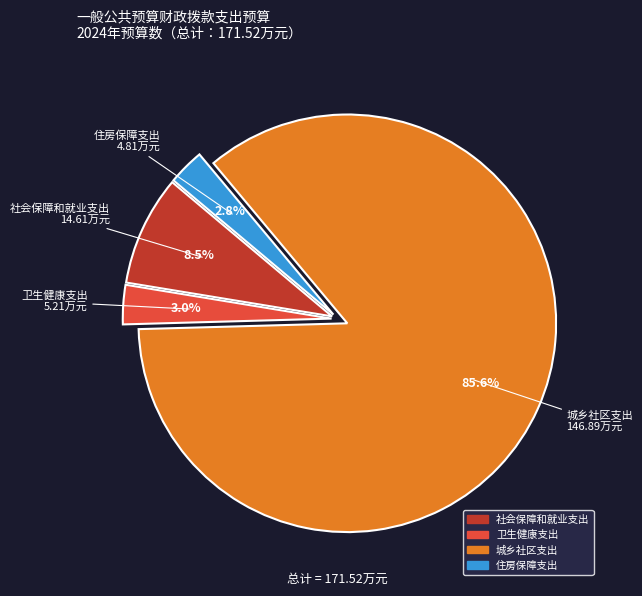

How many segments does this pie chart have?

4